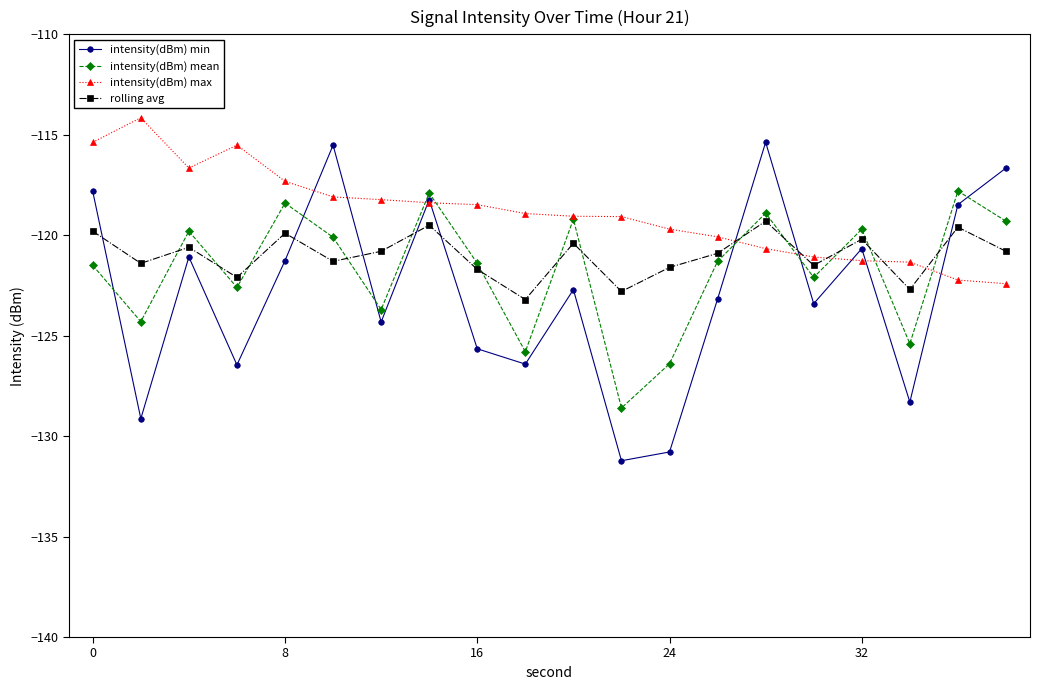

What is the average value of the intensity(dBm) min series?

-122.8